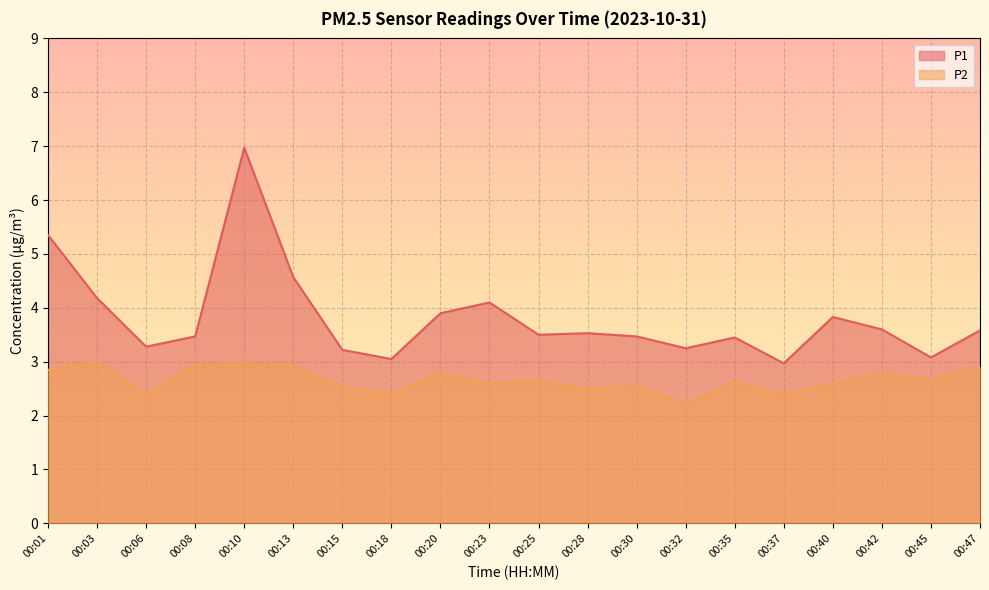

Where is the first local minimum for P2?

00:06